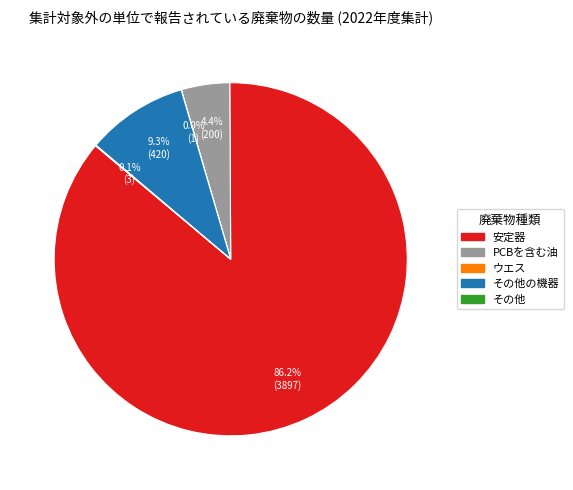

Does any single category account for the majority?

Yes